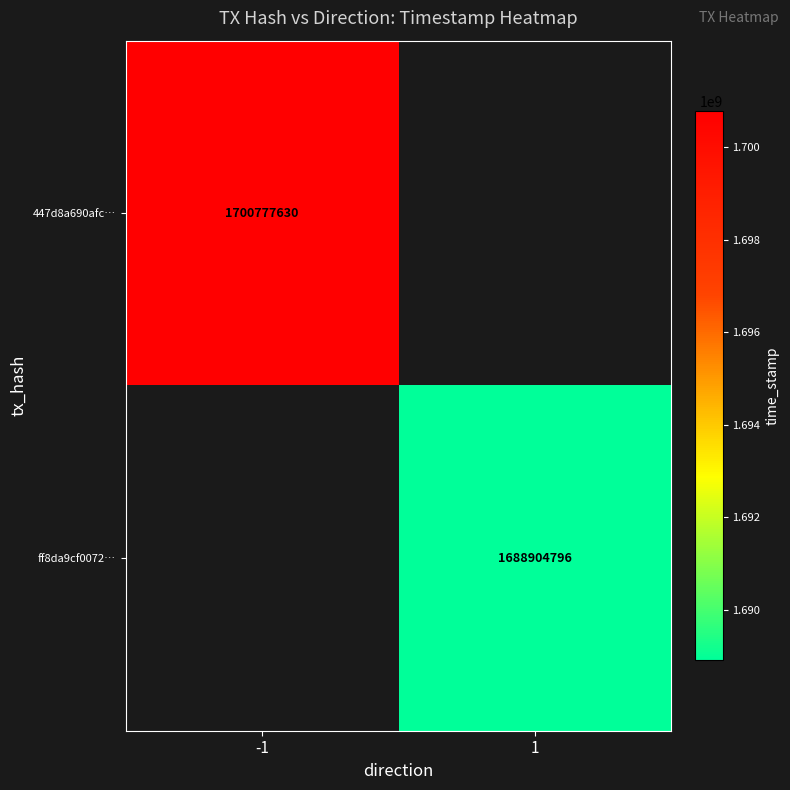

Is it true that 447d8a690afc… equals 1700777630 at -1?

True